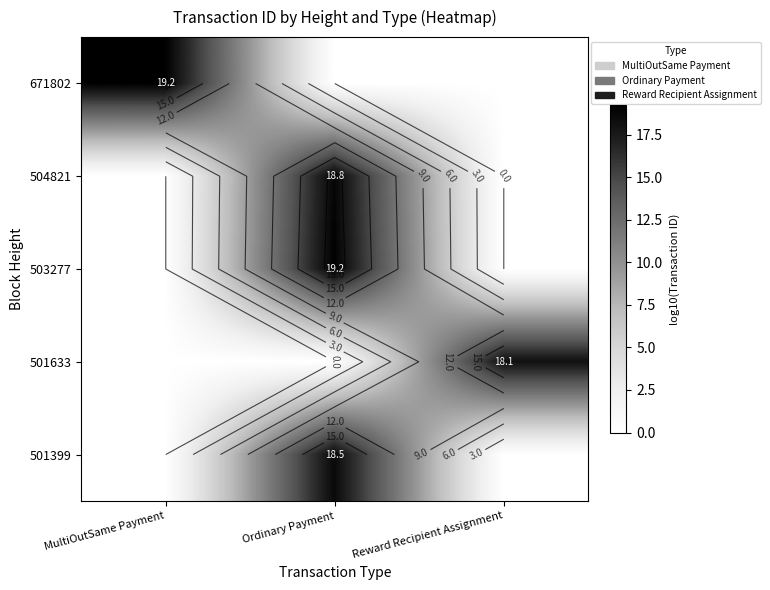

Rank the categories by 501633 value from lowest to highest.

MultiOutSame Payment, Ordinary Payment, Reward Recipient Assignment